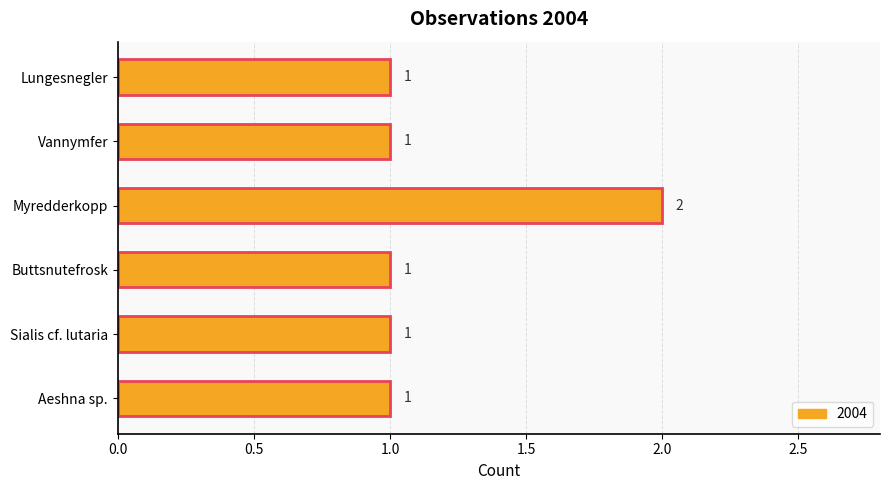

Between Myredderkopp and Vannymfer, which is larger?

Myredderkopp